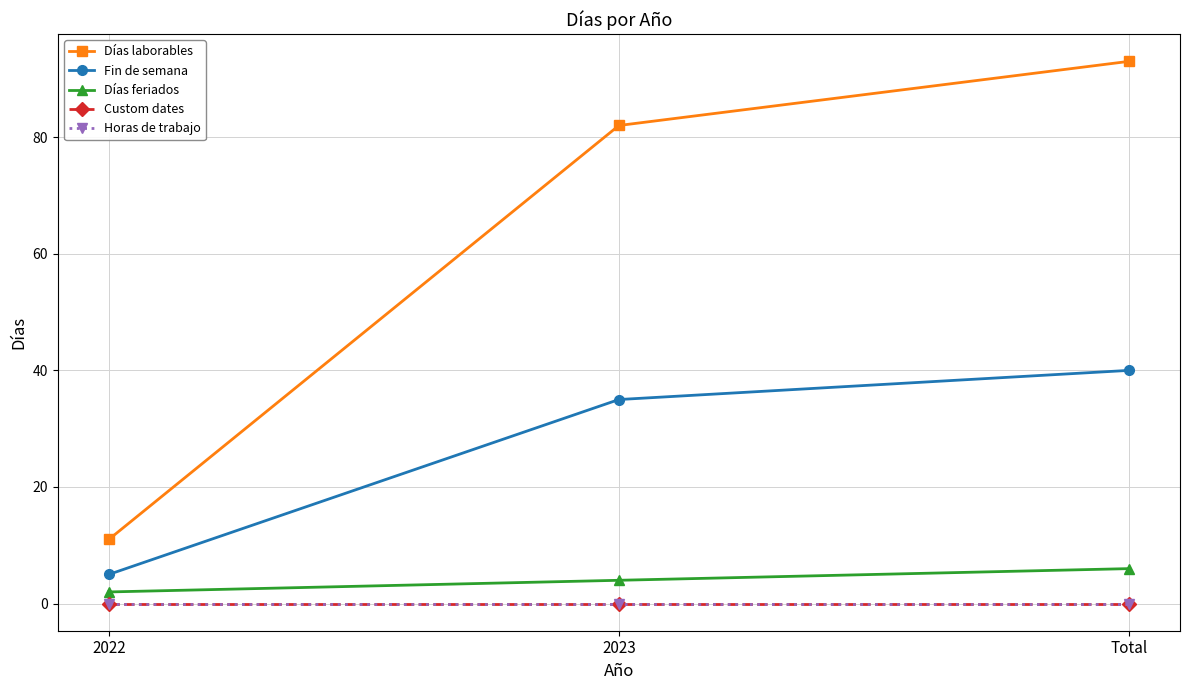

What is the average value of the Fin de semana series?

27